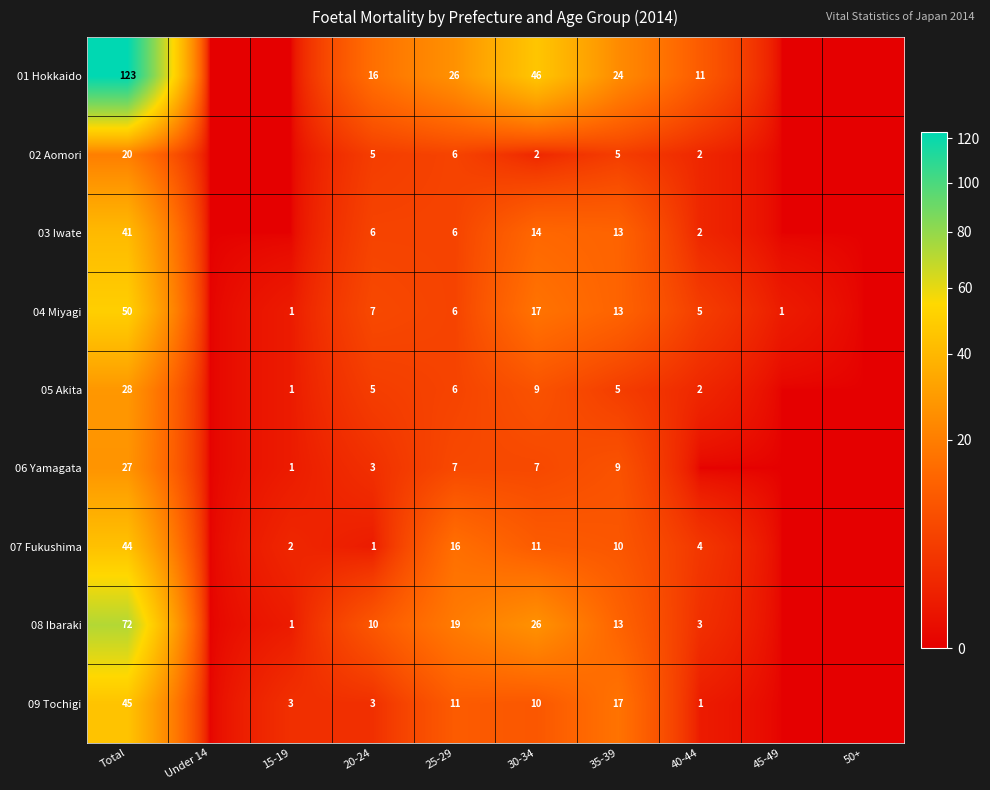

Where is 07 Fukushima nearest to the value 22?

25-29